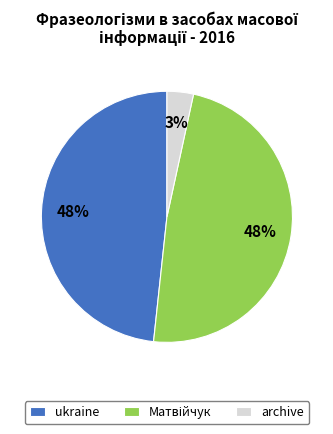

The archive slice represents 11% of the pie. True or false?

False